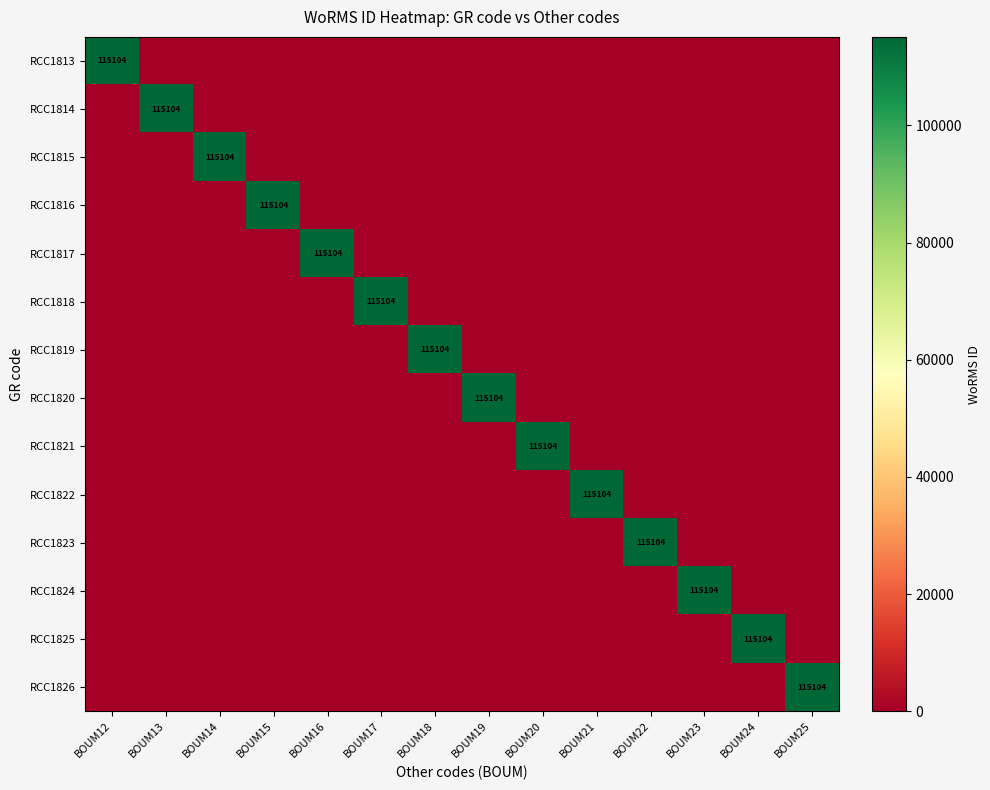

Is it true that RCC1822 equals 36807 at BOUM24?

False